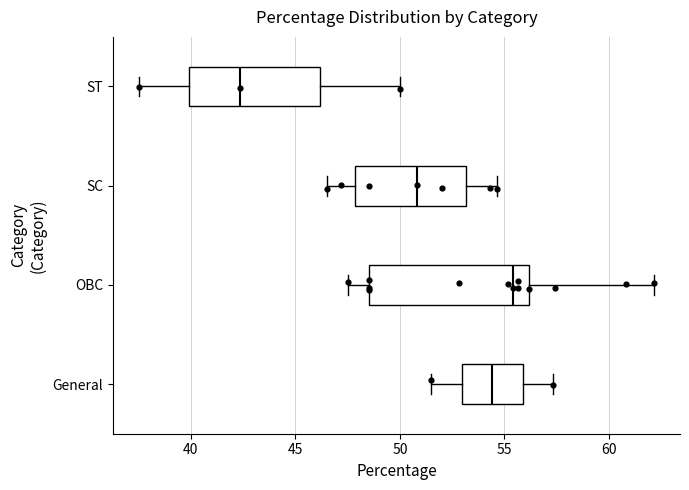

Where does the median line of the box for OBC sit on the x-axis? The values are not printed on the chart, so give them approximately, as read against the axis.

55.5